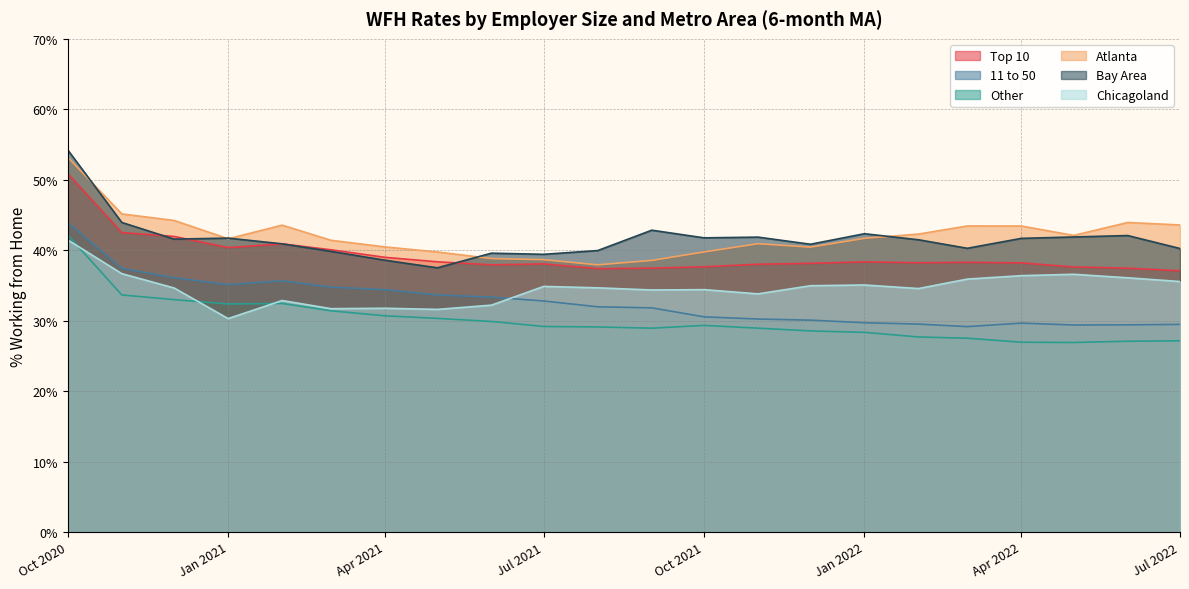

What value does the Bay Area series have at 2022-05-01?

41.9